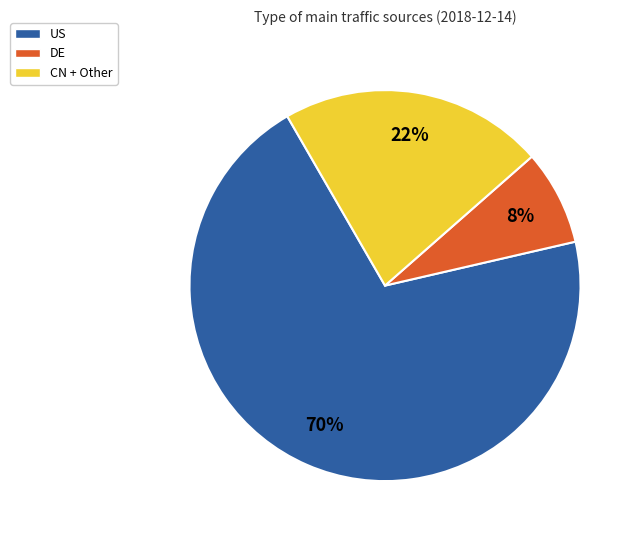

True or false: CN + Other accounts for 22% of the total.

True